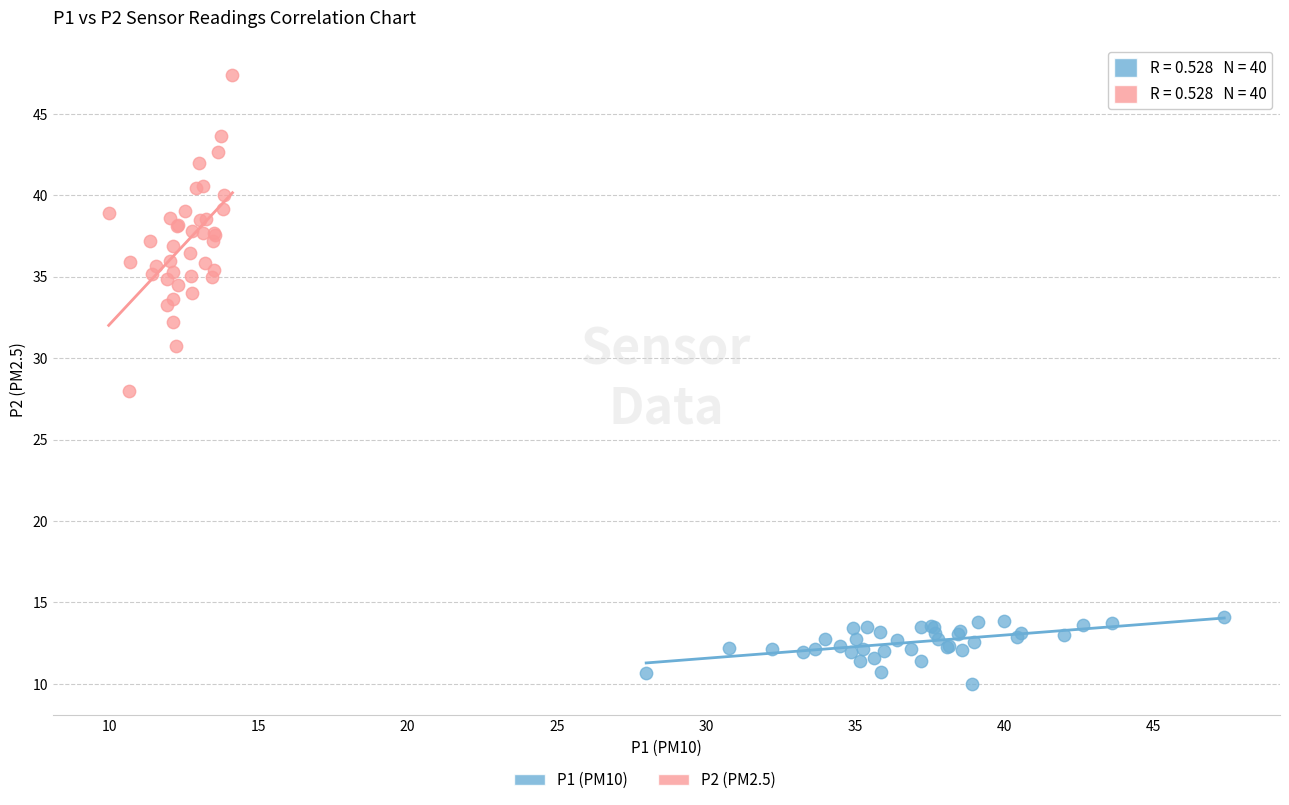

Which series has the widest spread of Y values?

P2 (PM2.5)